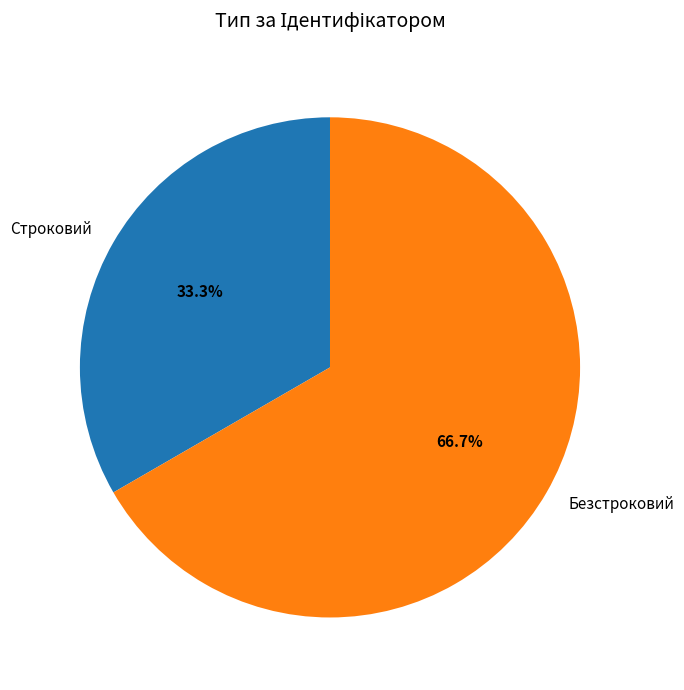

Which has a higher value, Строковий or Безстроковий?

Безстроковий